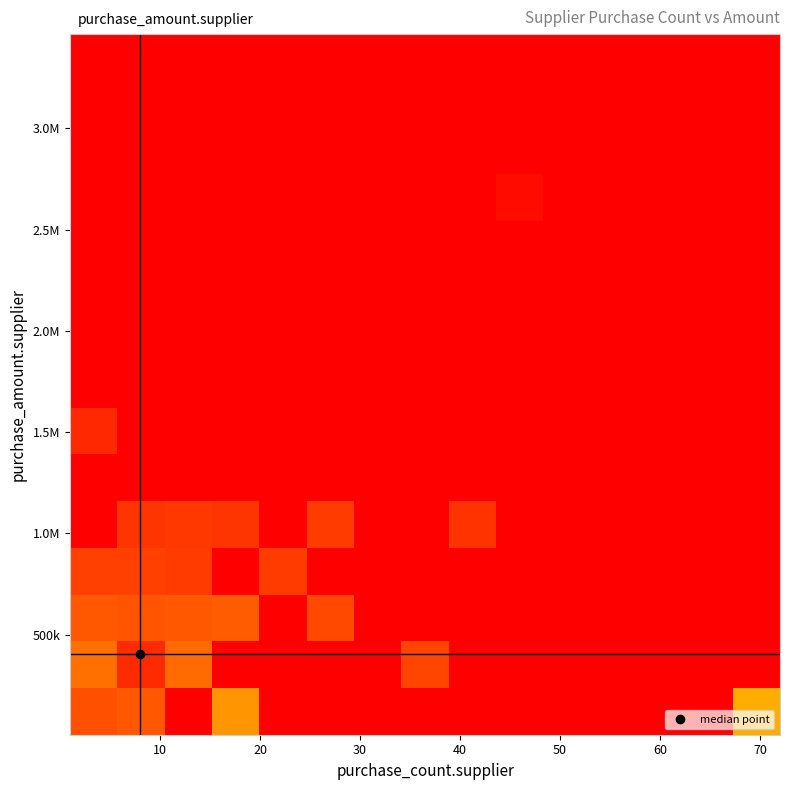

Count the number of categories in the chart.

15